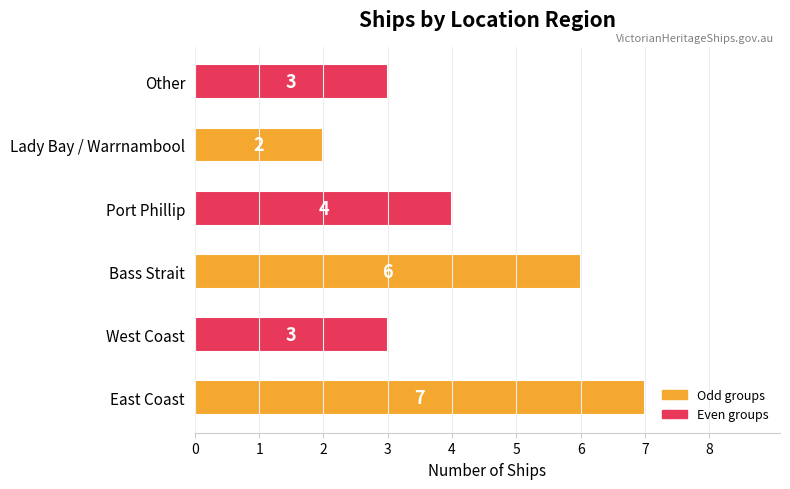

True or false: the data shows 6 at Port Phillip.

False